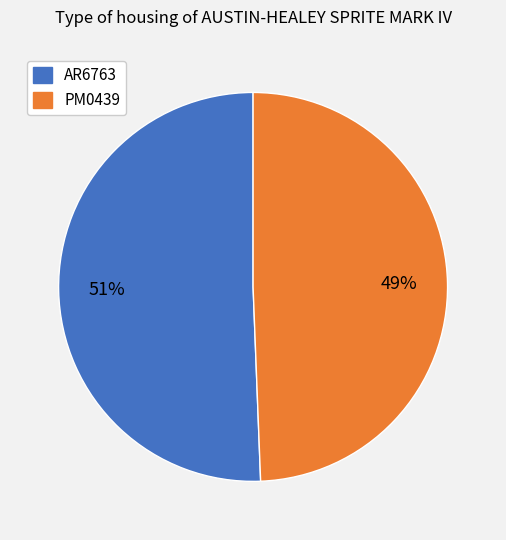

Which slice is the largest?

AR6763